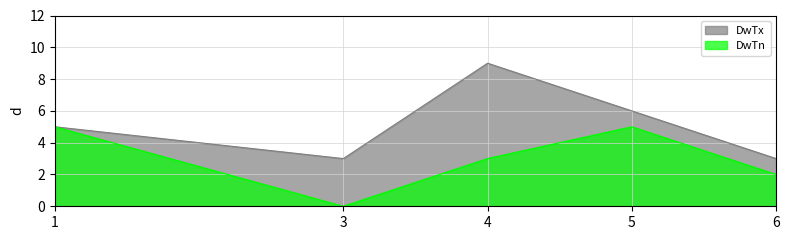

What is the maximum value for DwTx?

9